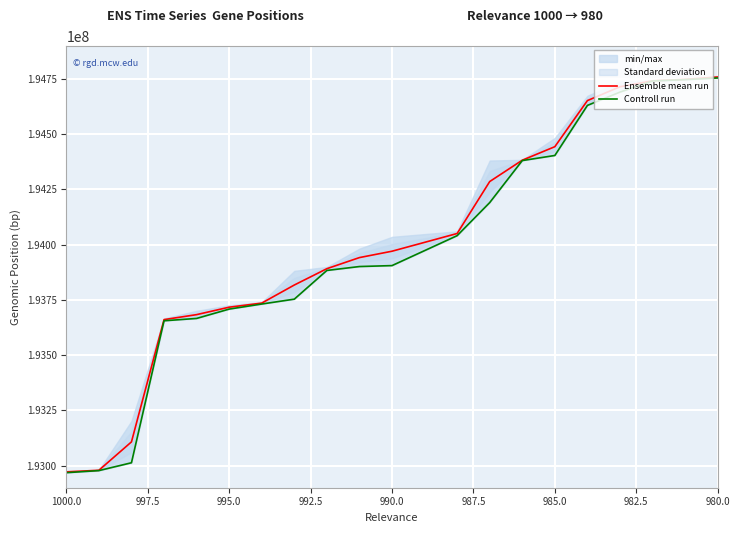

True or false: Ensemble mean run has more than 0 points higher than both neighbors.

False